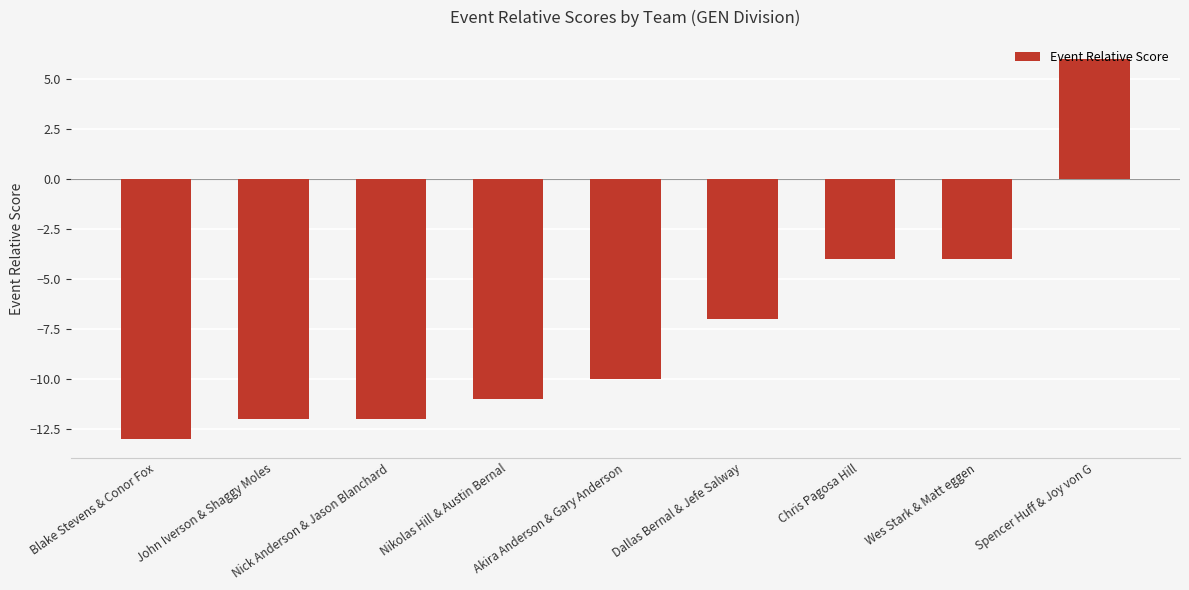

True or false: the data shows -2 at Wes Stark & Matt eggen.

False